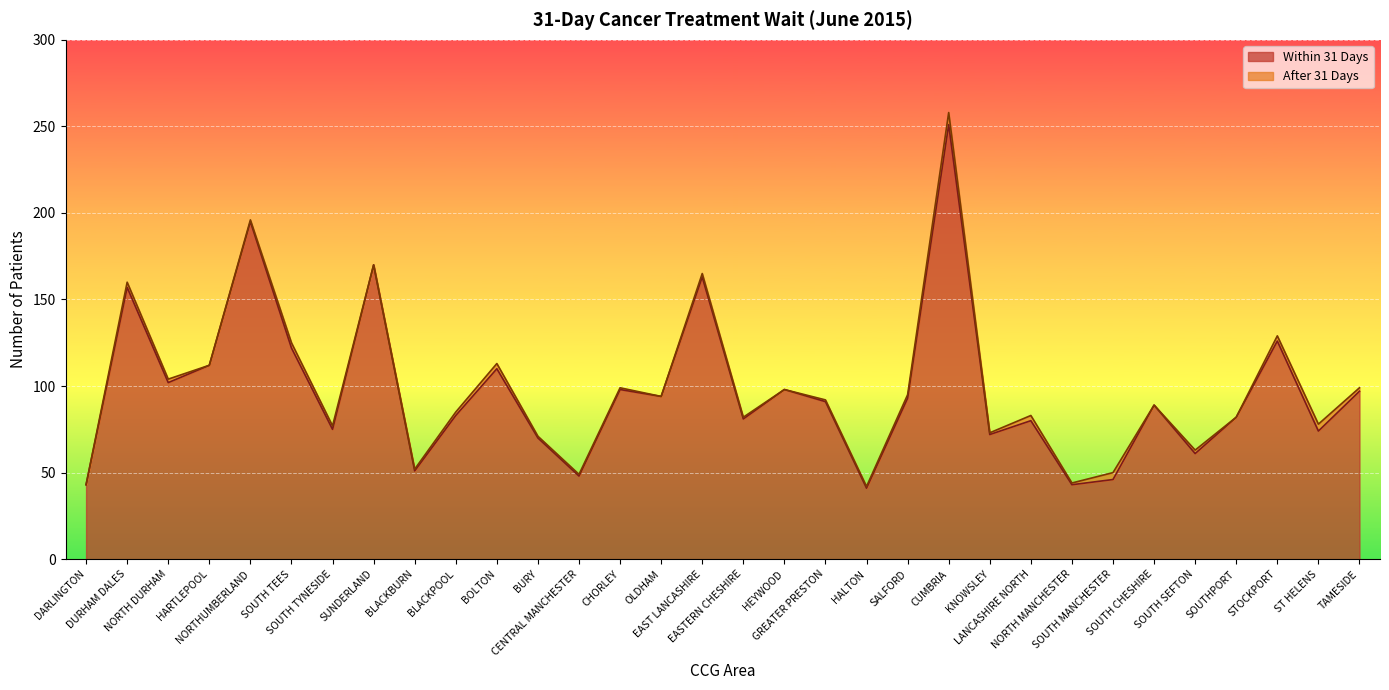

The chart shows a value of 75 at SOUTH TYNESIDE. True or false?

True